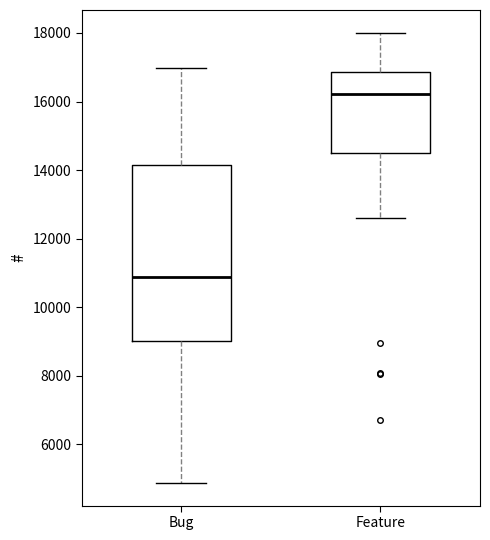

Where does the lower whisker of the box for Feature end on the y-axis? The values are not printed on the chart, so give them approximately, as read against the axis.

12600